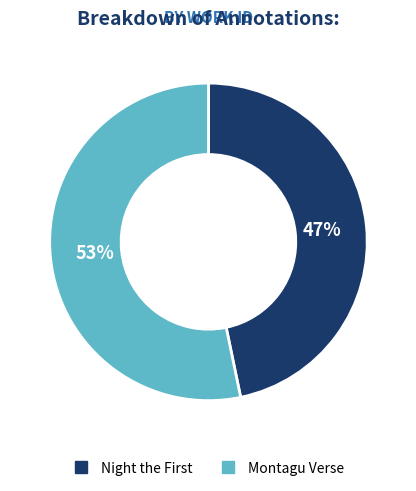

Rank the categories by value from lowest to highest.

Night the First, Montagu Verse